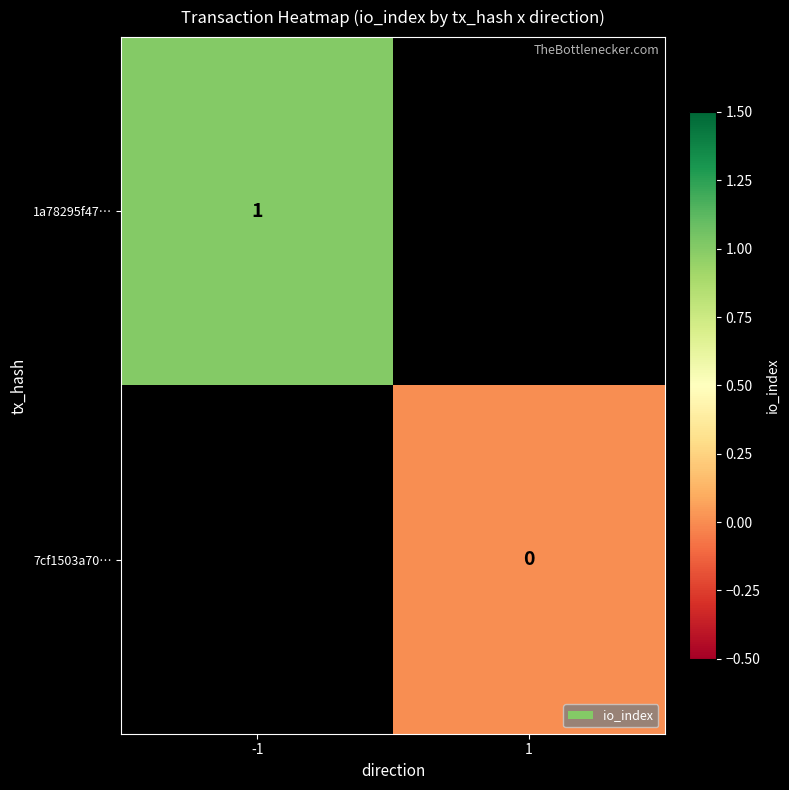

The value of 1a78295f47… at -1 is 1. True or false?

True